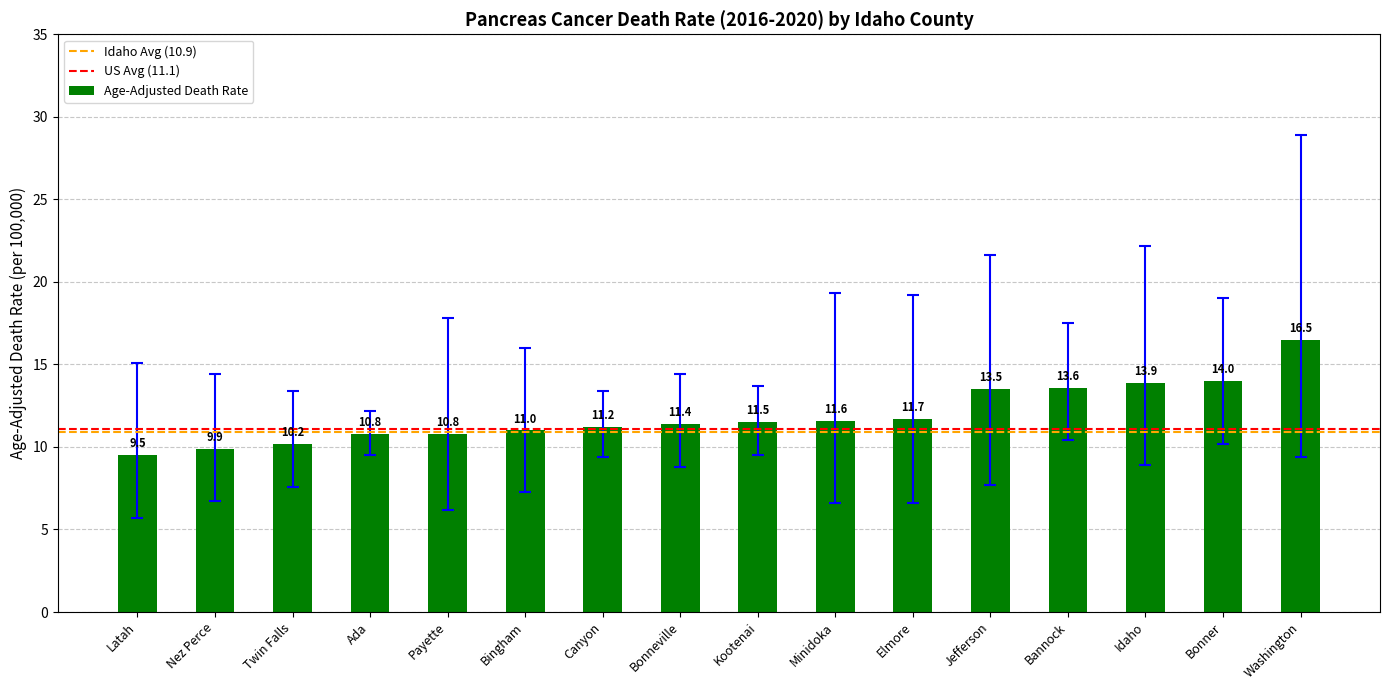

Between Kootenai and Idaho, which is larger?

Idaho